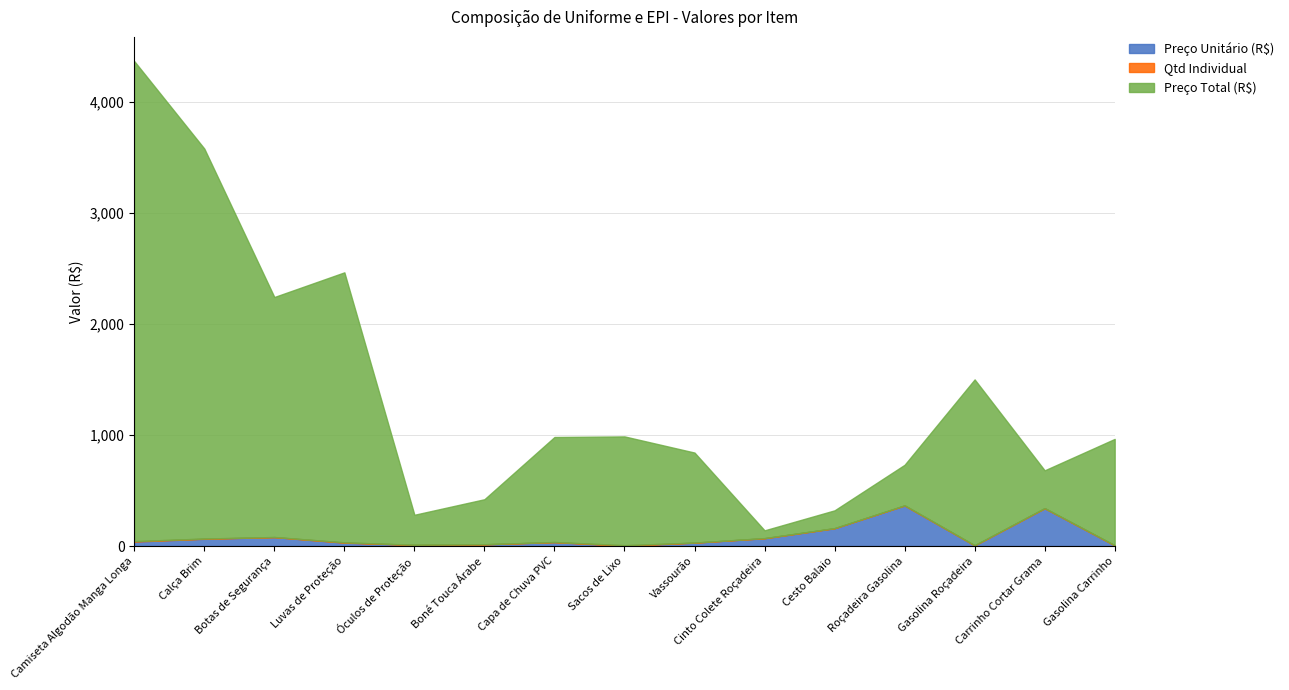

True or false: Preço Unitário (R$) has more than 2 interior local peaks.

True